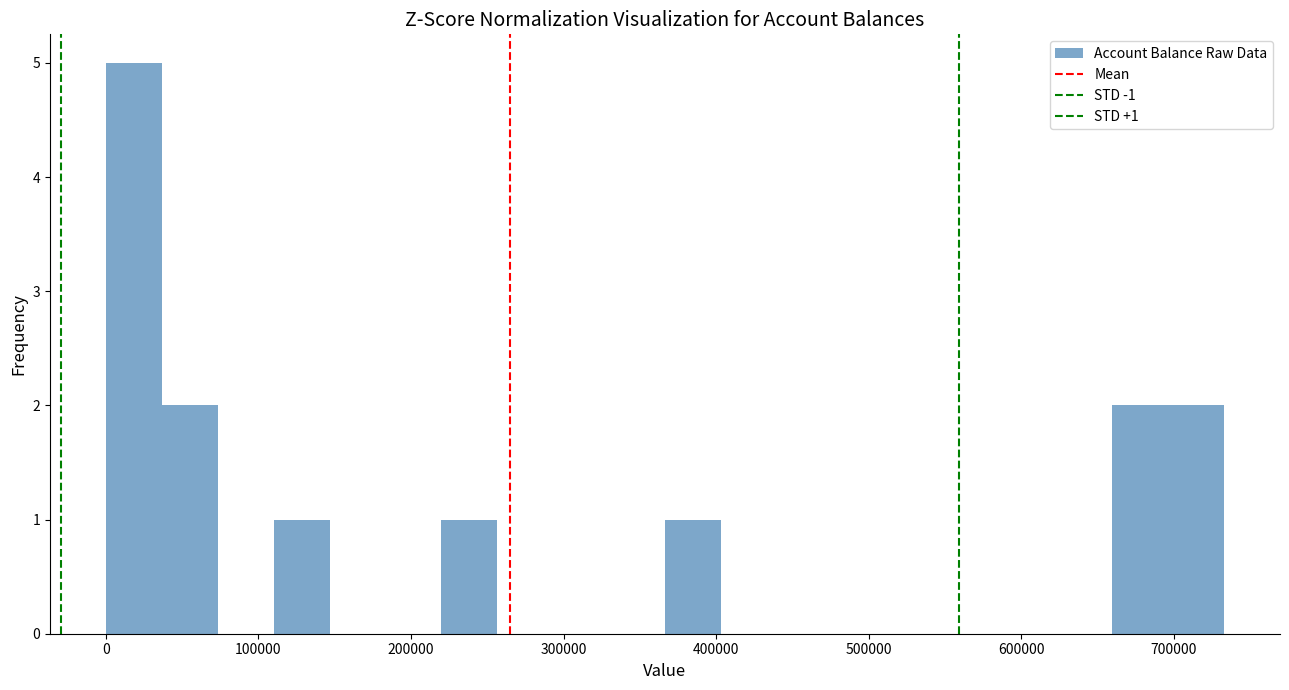

Read against the x-axis, roughly where is the centre of the tallest bar?

20000